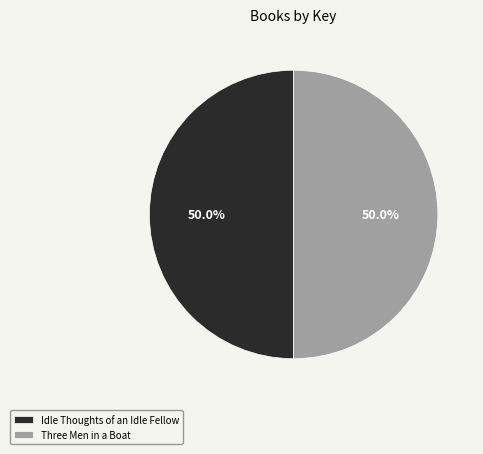

What percentage is the Idle Thoughts of an Idle Fellow slice, to the nearest percent?

50%